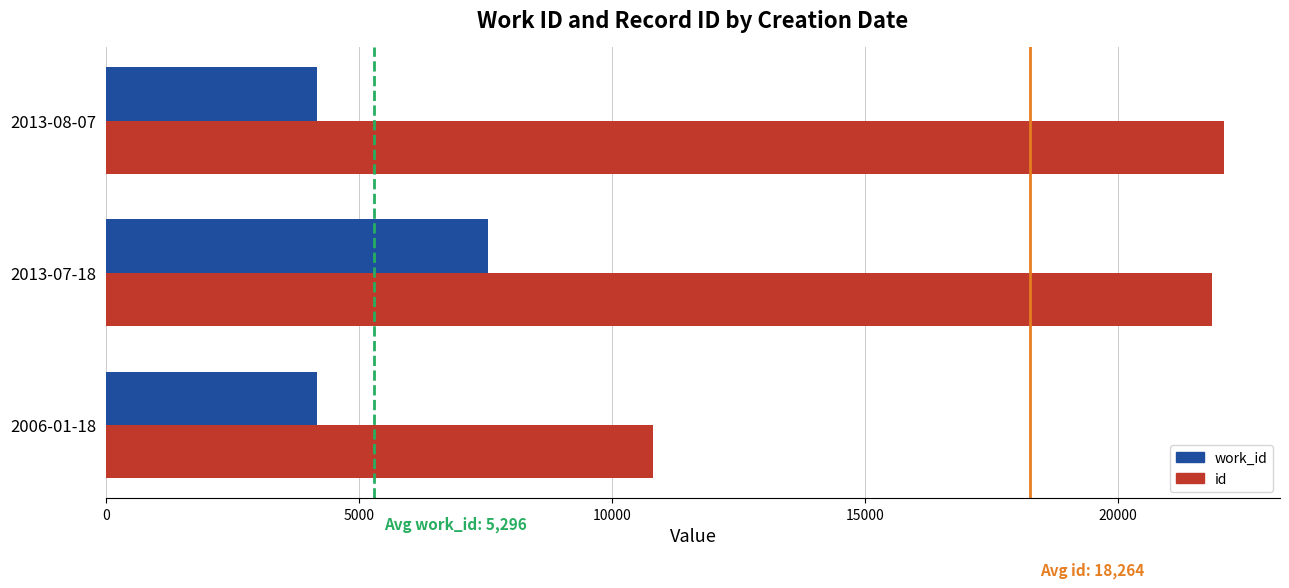

How many series are shown in this chart?

2